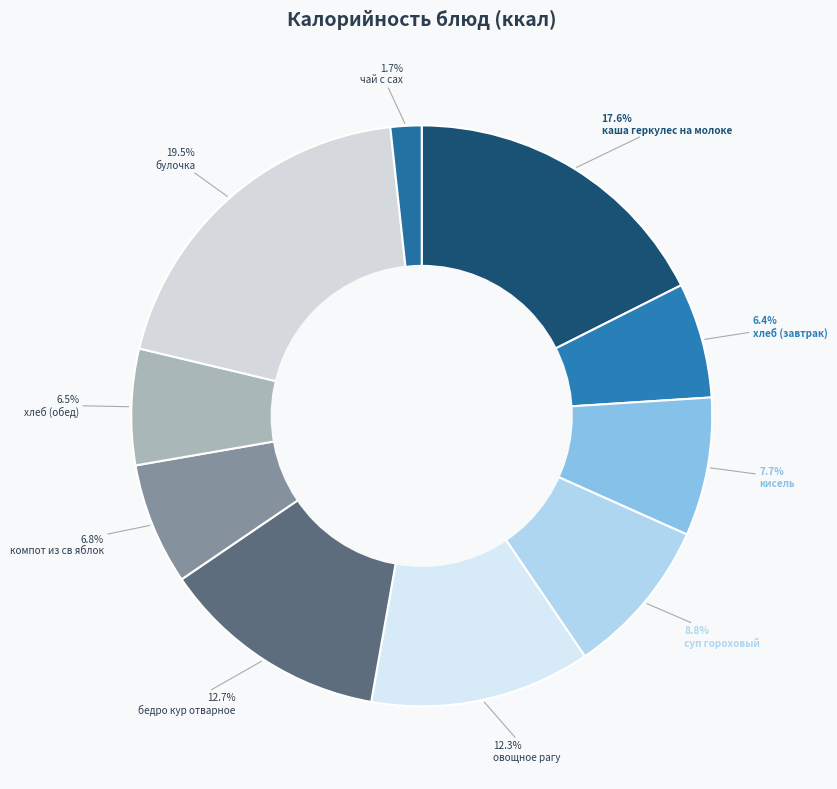

What is the ratio of the value at кисель to the value at компот из св яблок?

1.1